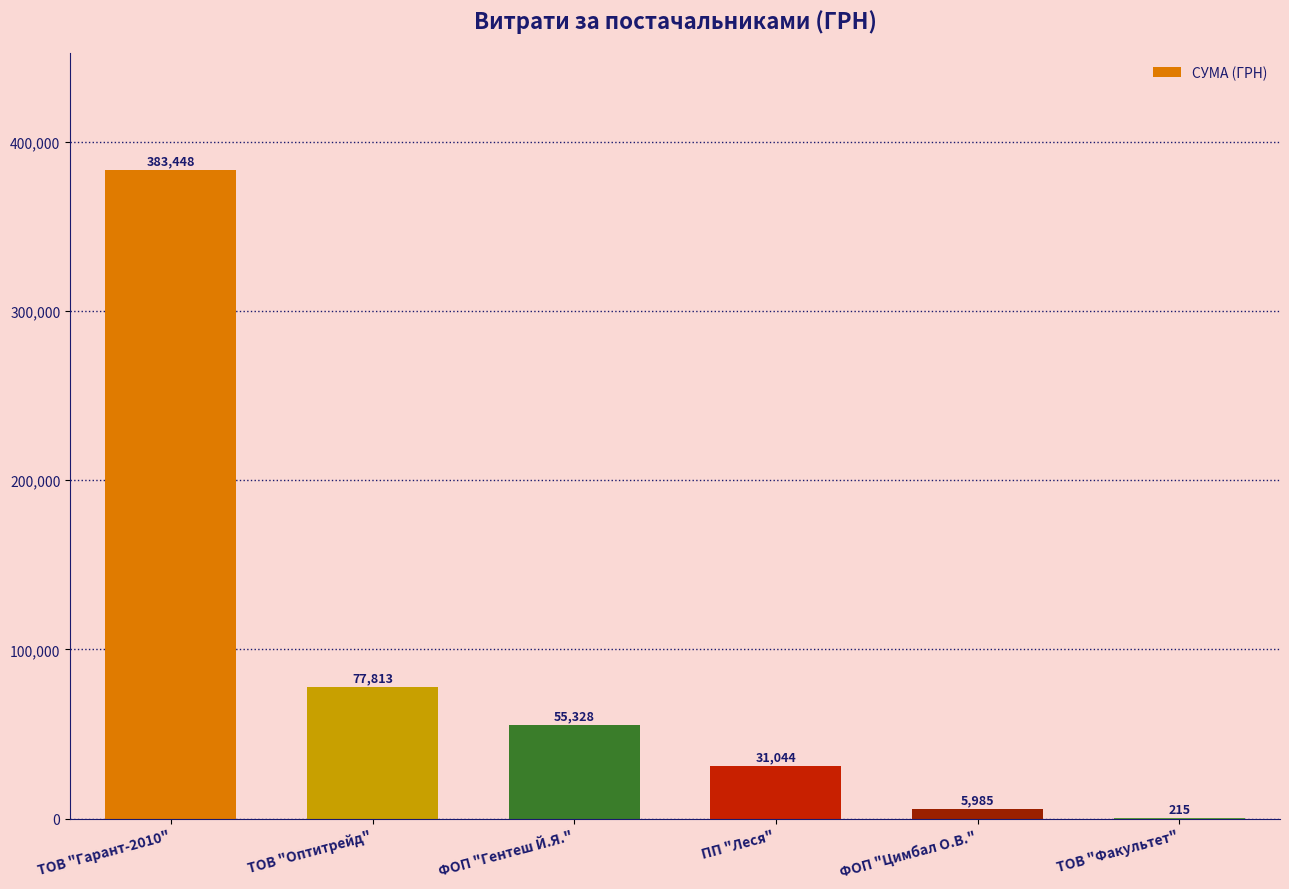

At which label does the data first exceed 55328?

ТОВ "Гарант-2010"